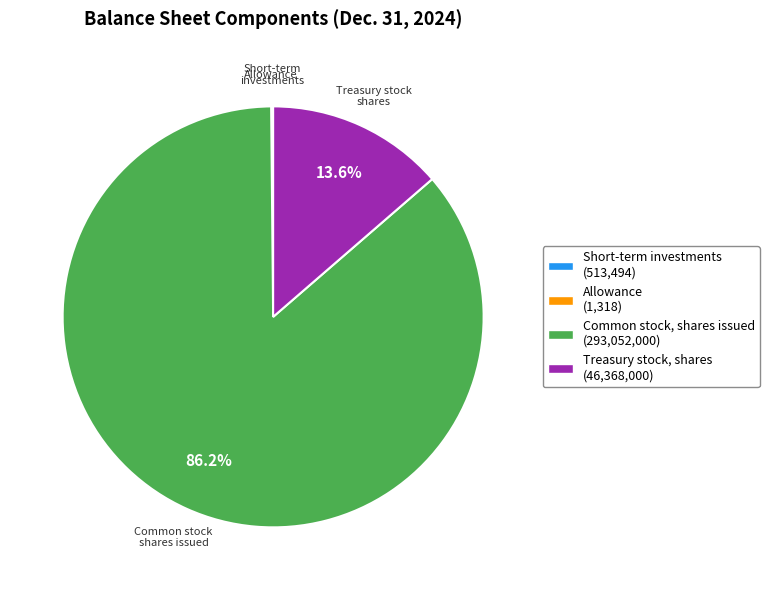

Combined, do Common stock, shares issued (293,052,000) and Treasury stock, shares (46,368,000) account for over 50%?

Yes